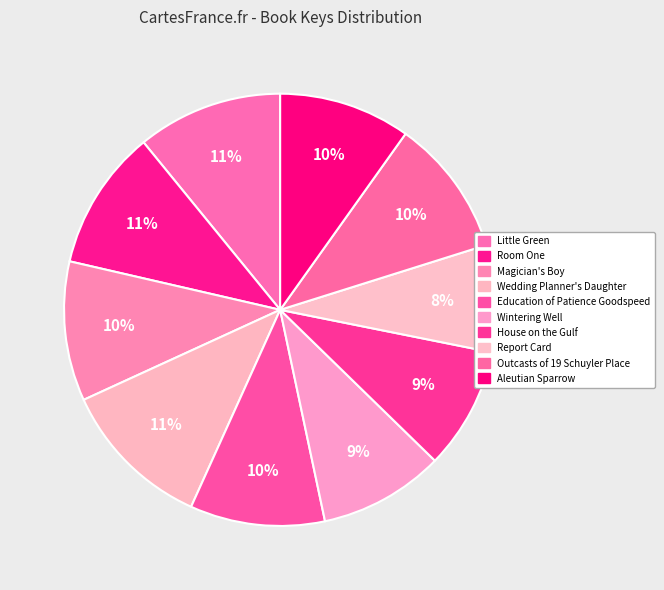

True or false: Little Green accounts for 11% of the total.

True